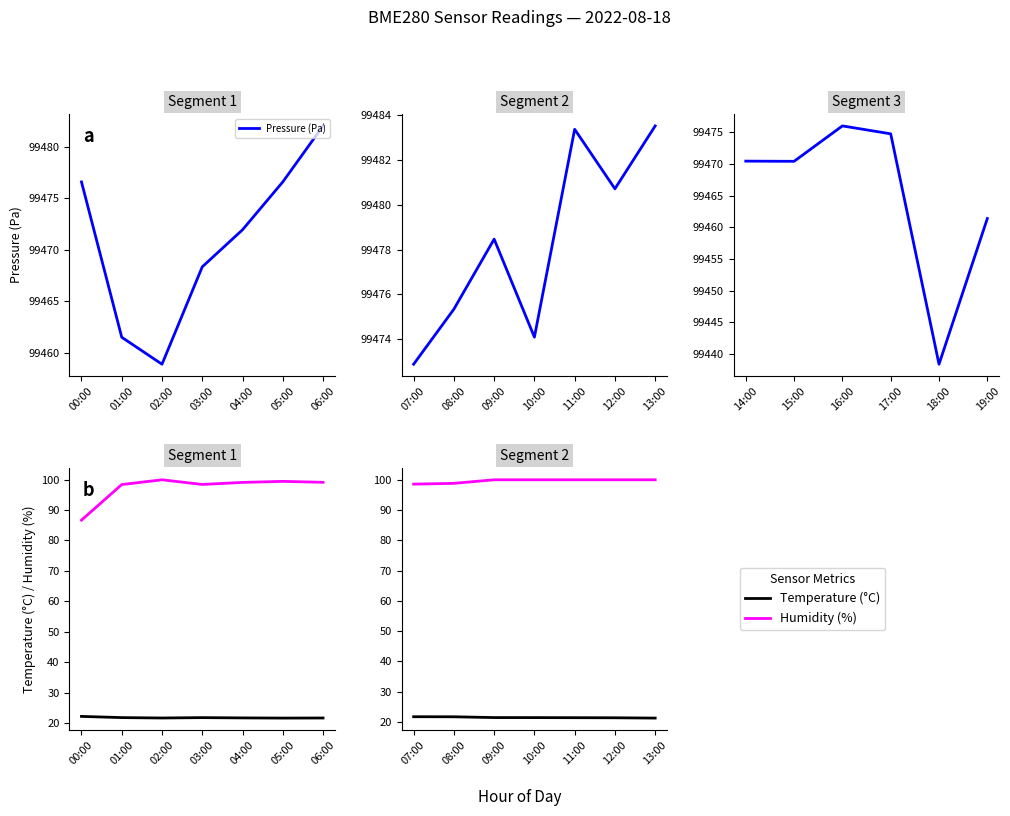

Which series has the widest spread of values?

pressure